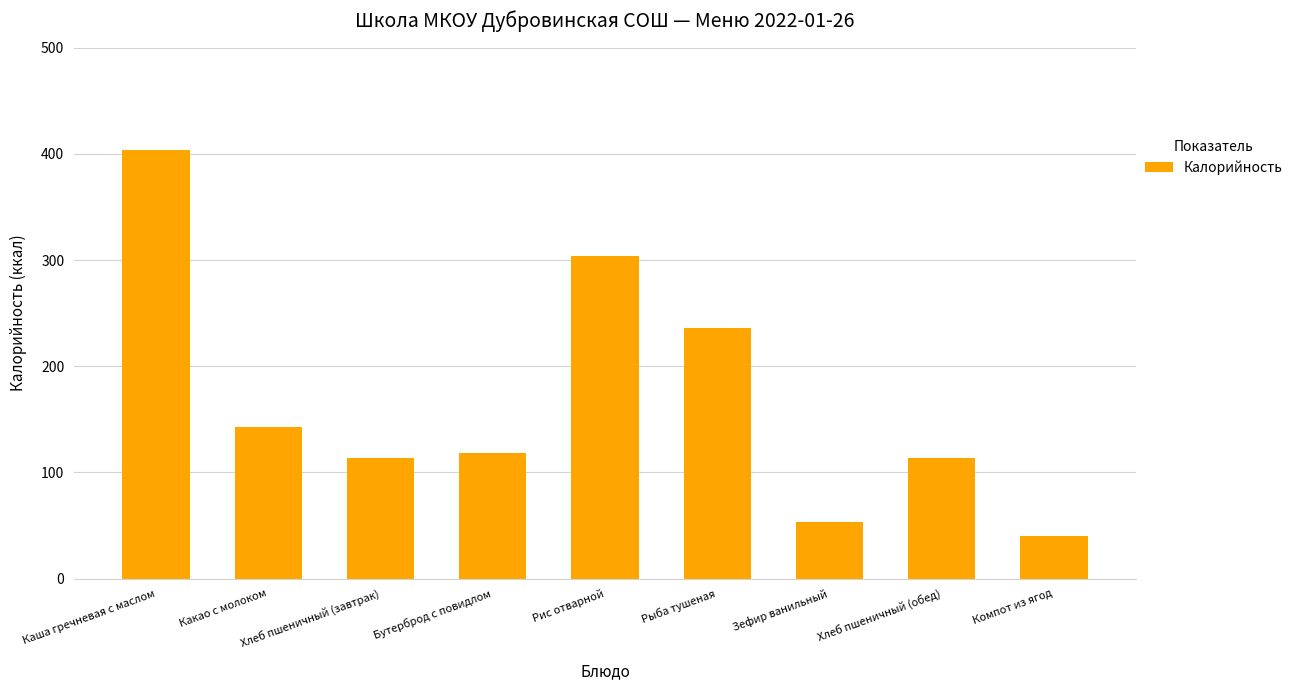

Is it true that the value at Хлеб пшеничный (обед) is 74.0?

False